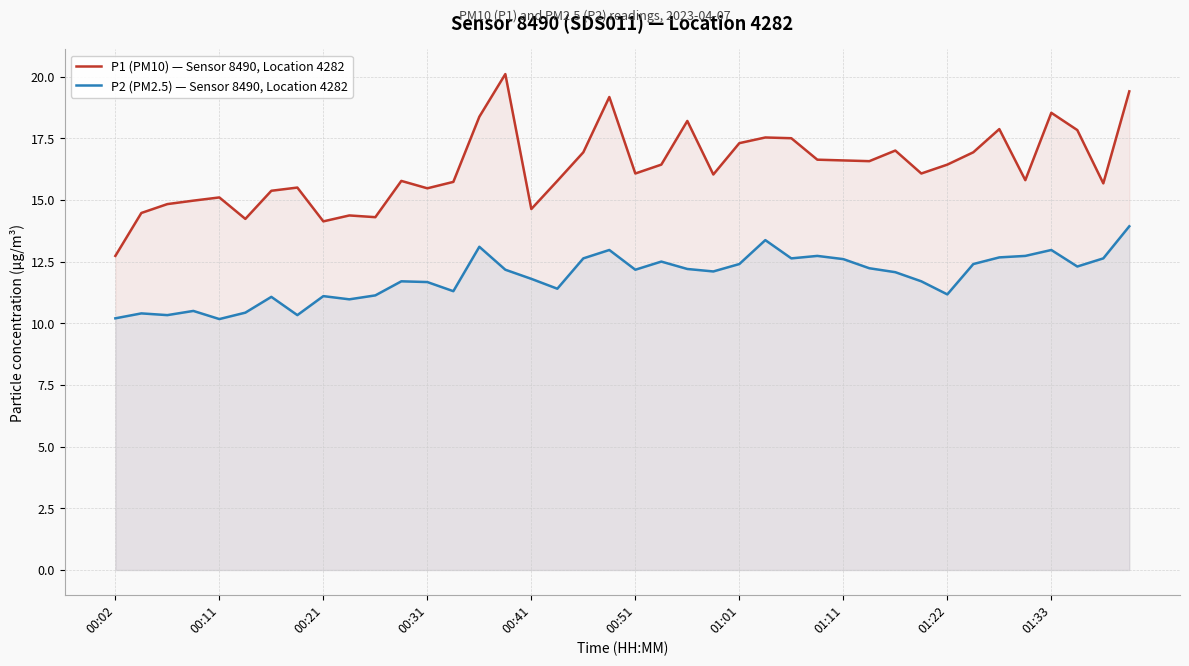

At how many categories does at least one series exceed 12?

40